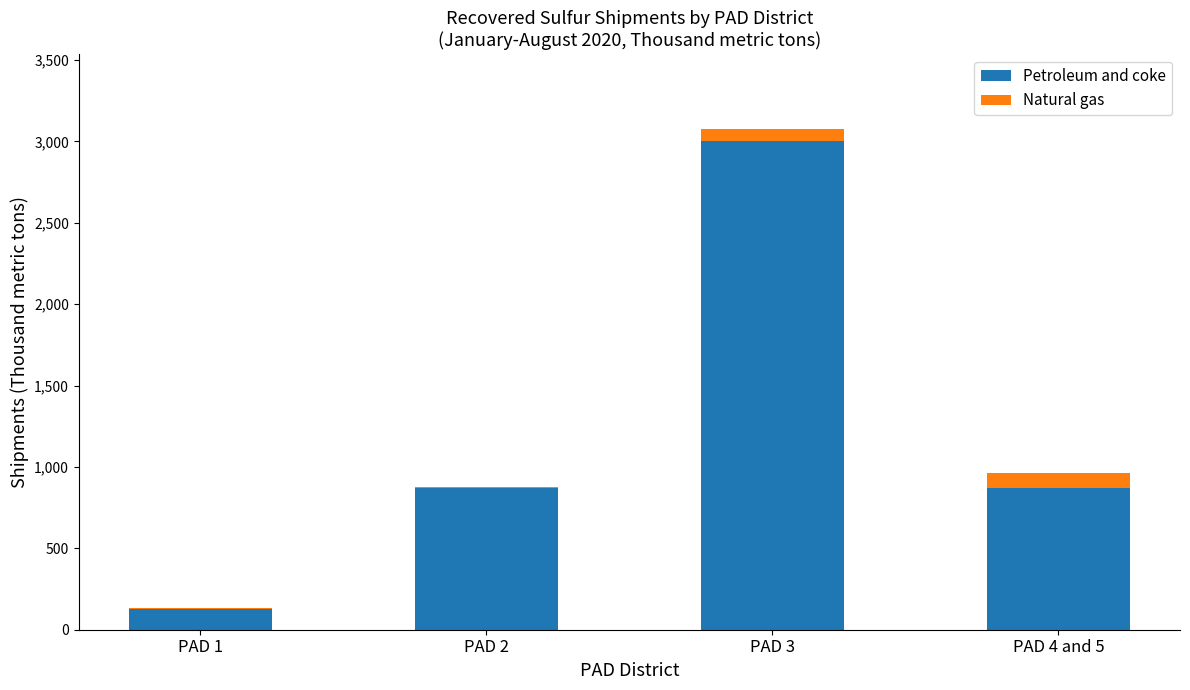

What is the sum of all Petroleum and coke values?

4869